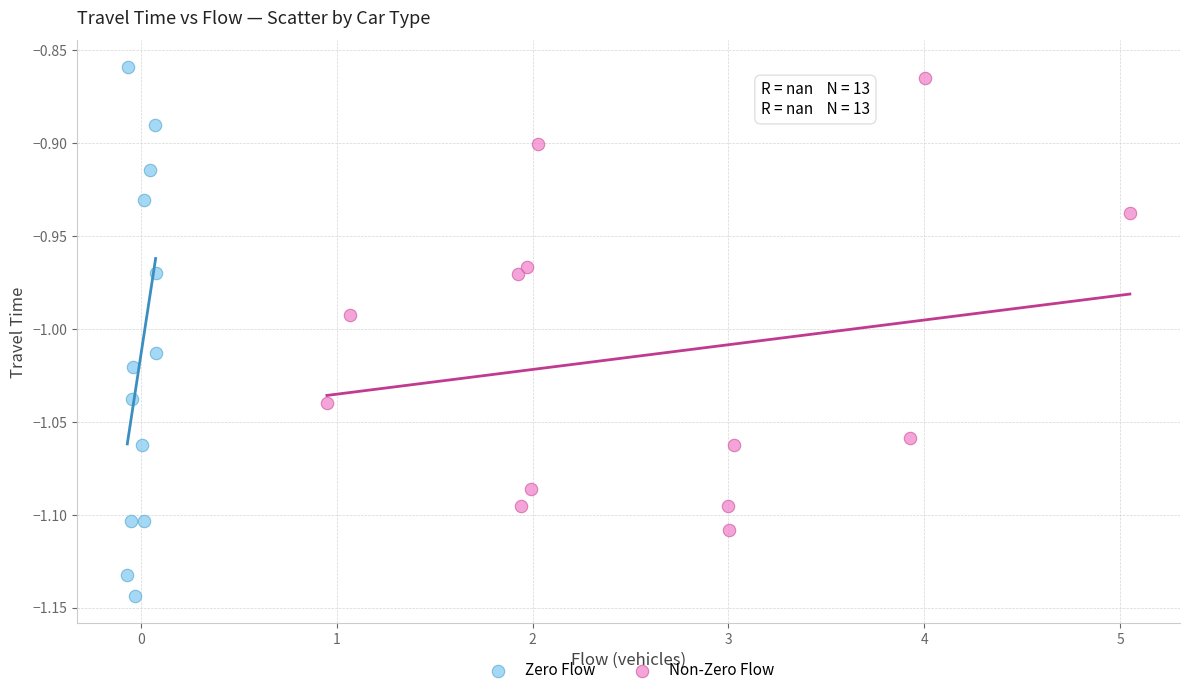

Which series has the widest spread of Y values?

Zero Flow